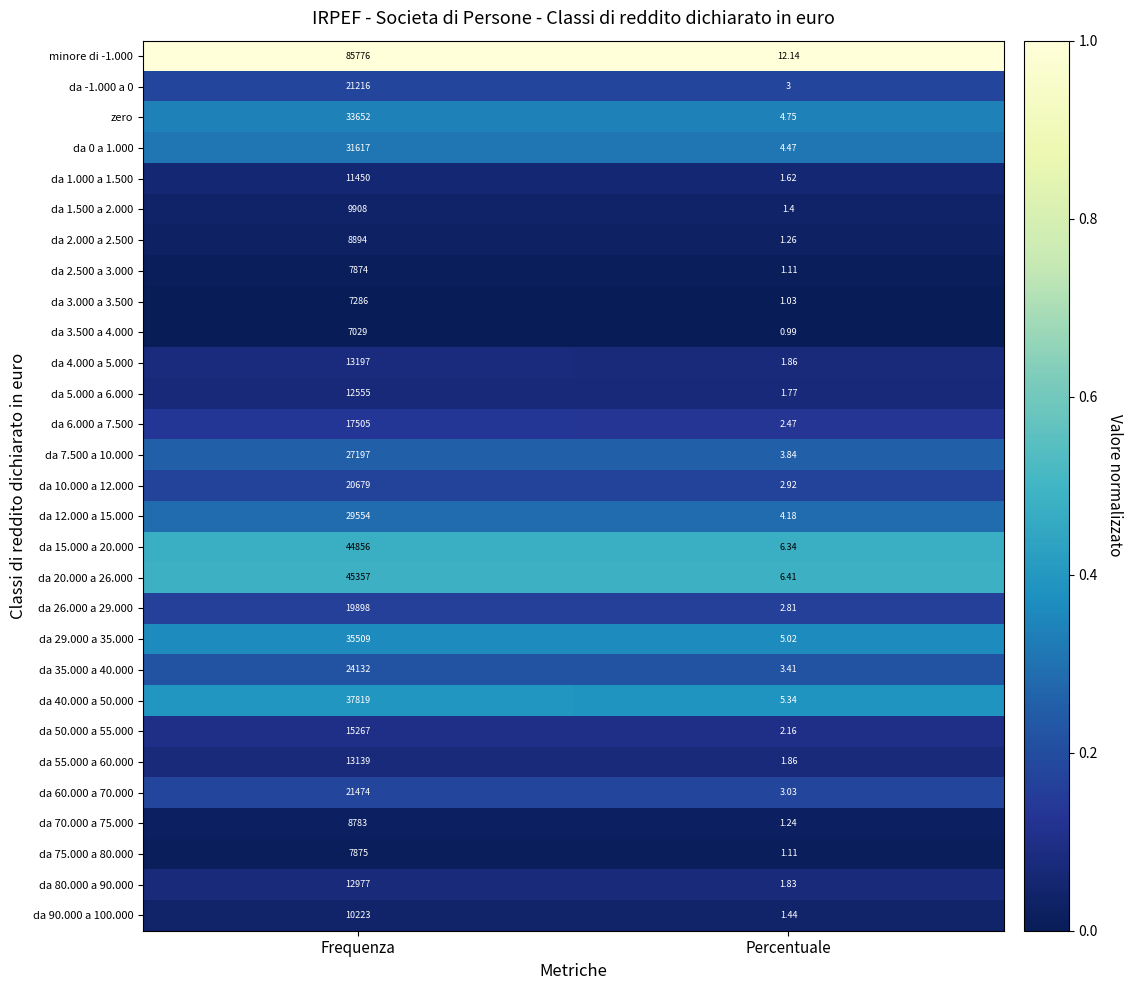

List the labels in order of da 75.000 a 80.000 value, smallest first.

Percentuale, Frequenza